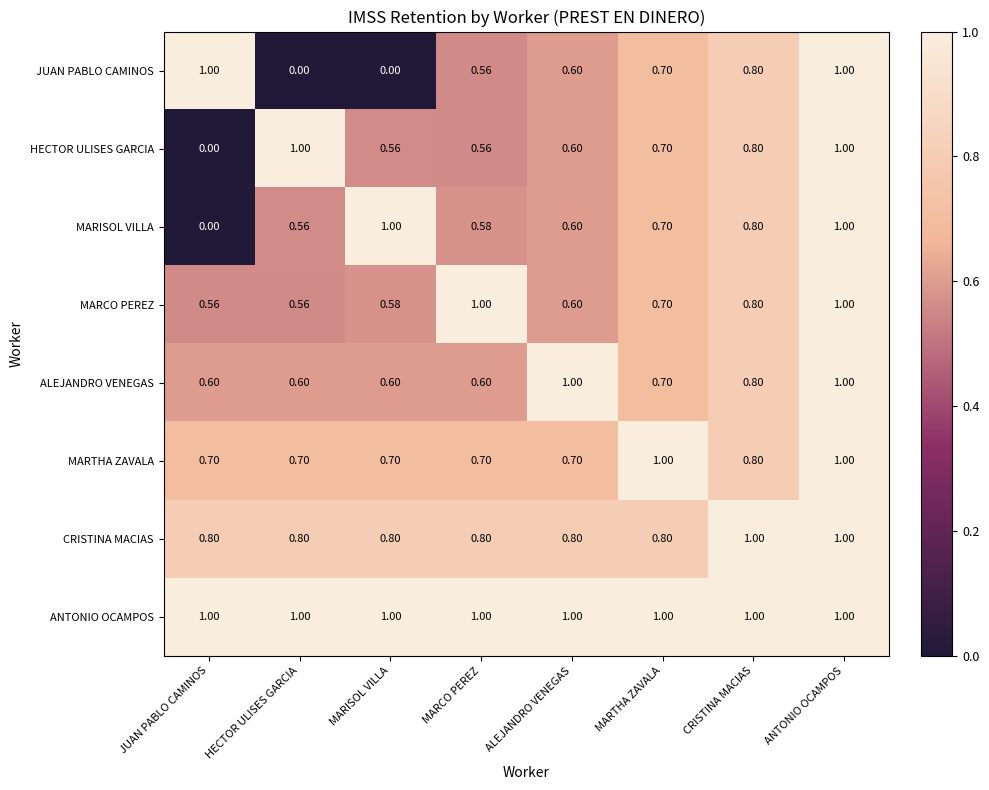

At how many categories does at least one series exceed 0?

8